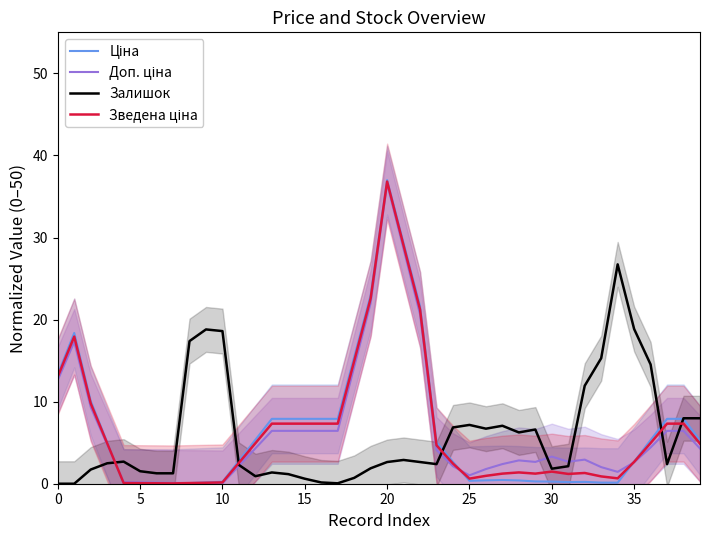

At how many categories does at least one series exceed 8?

16